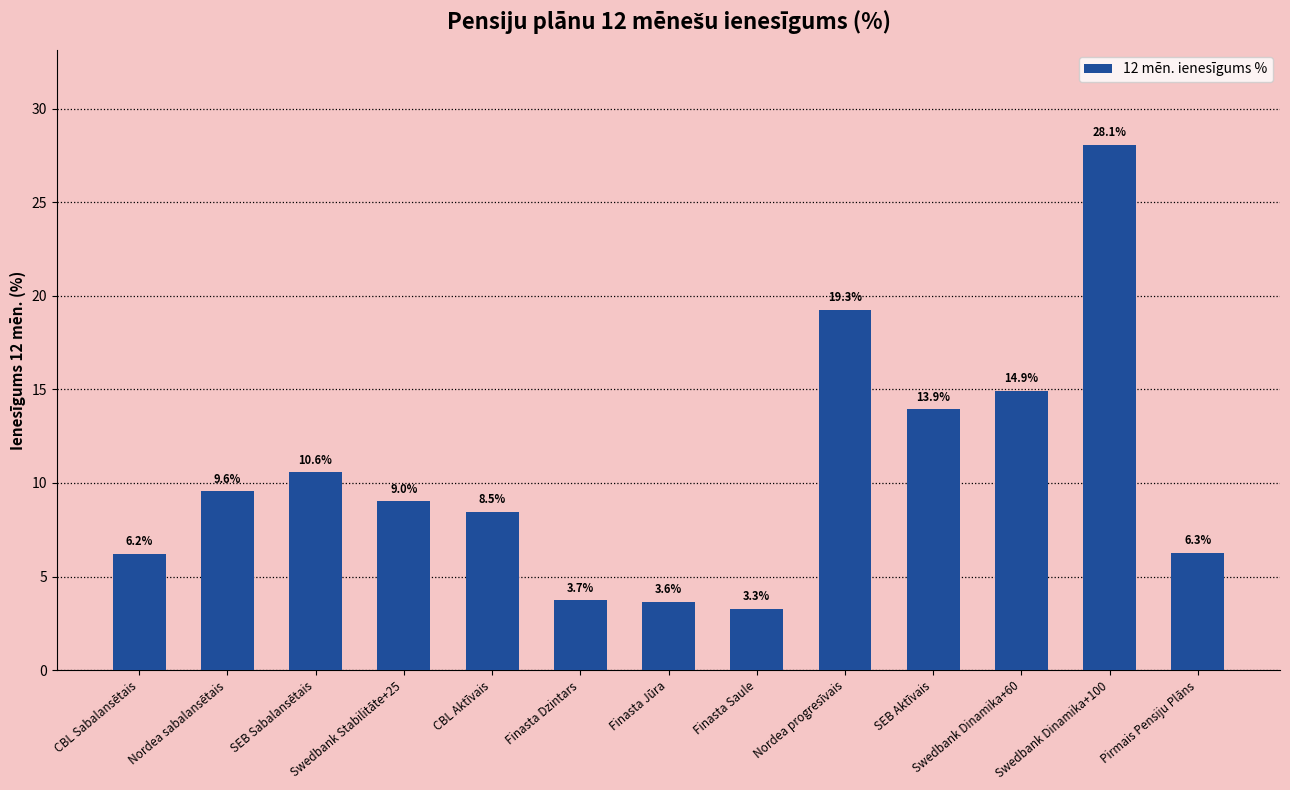

What is the average value?

10.5